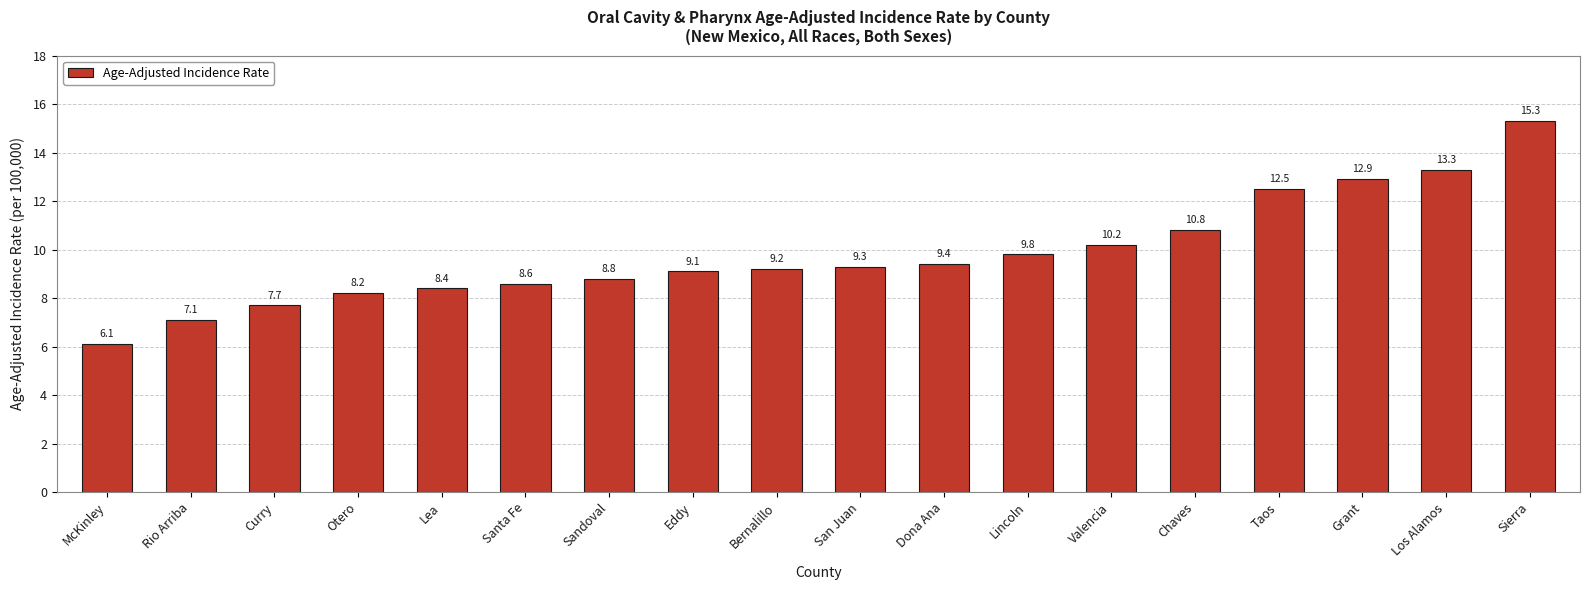

Where is the data nearest to the value 10?

Lincoln